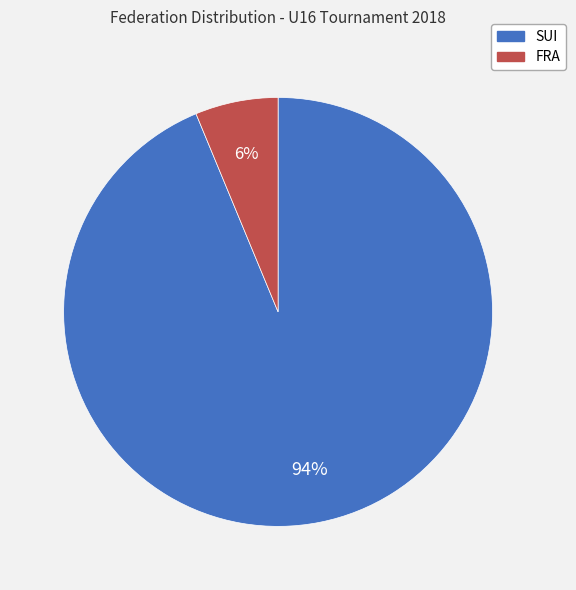

Between SUI and FRA, which is larger?

SUI